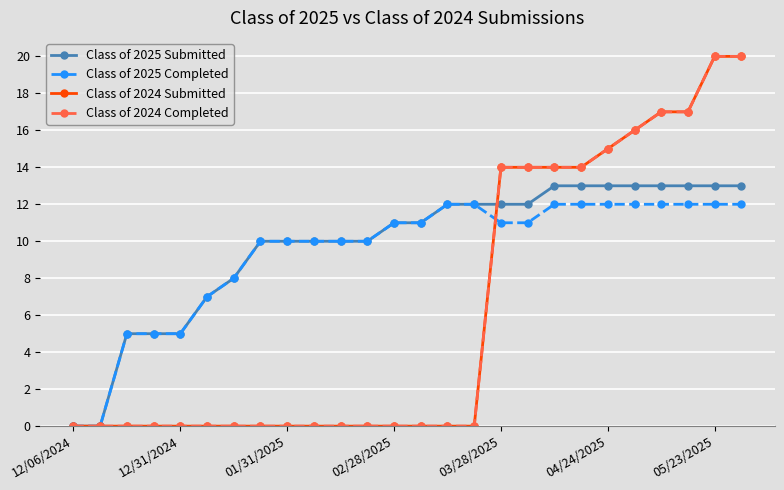

What is the difference between the maximum and second lowest values in the Class of 2025 Completed series?

12